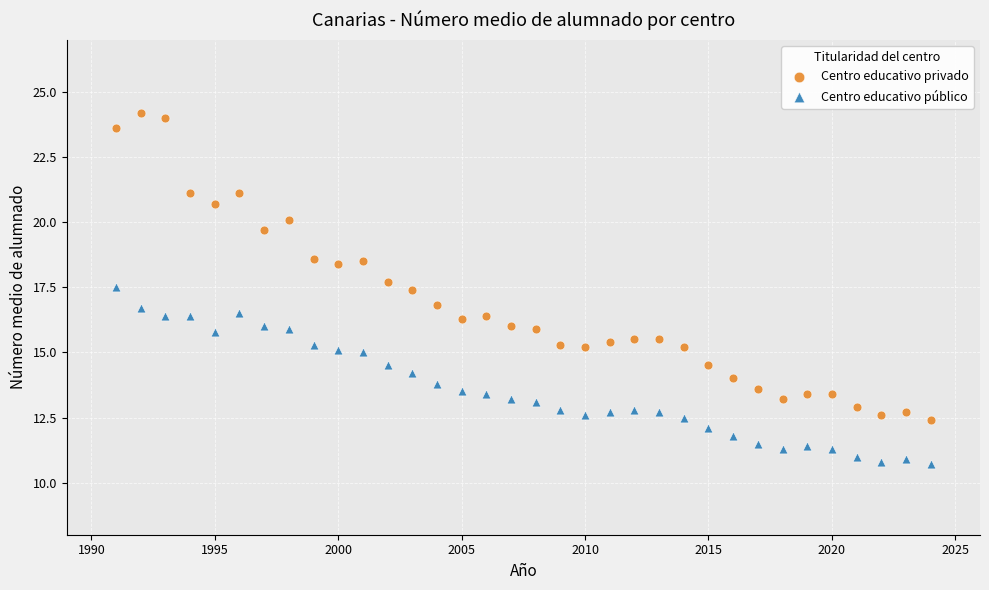

Across all data points, what is the range of X values (max minus min)?

33.0